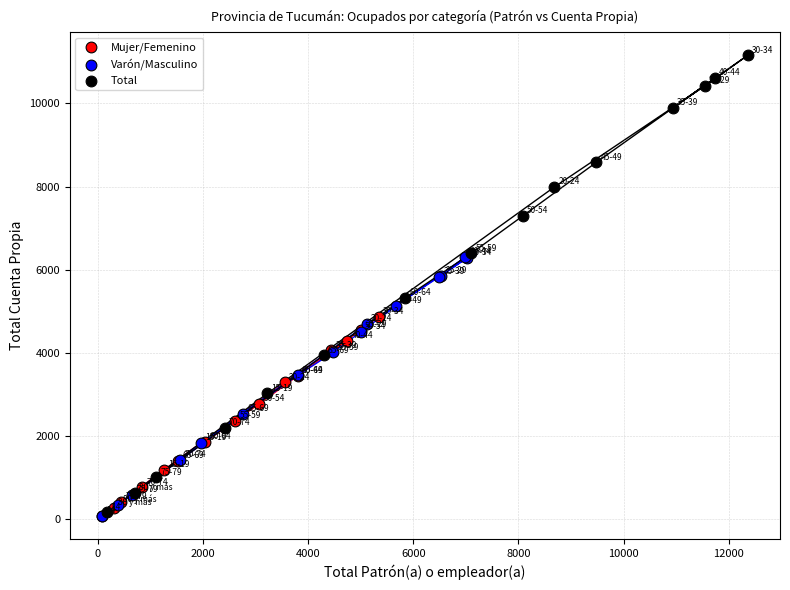

Which series contains the highest Y value?

Total